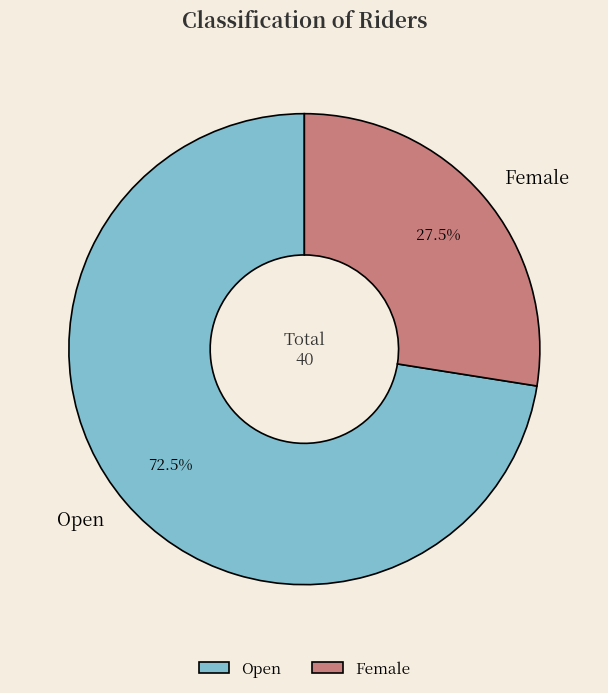

Which slice represents more than half of the pie?

Open